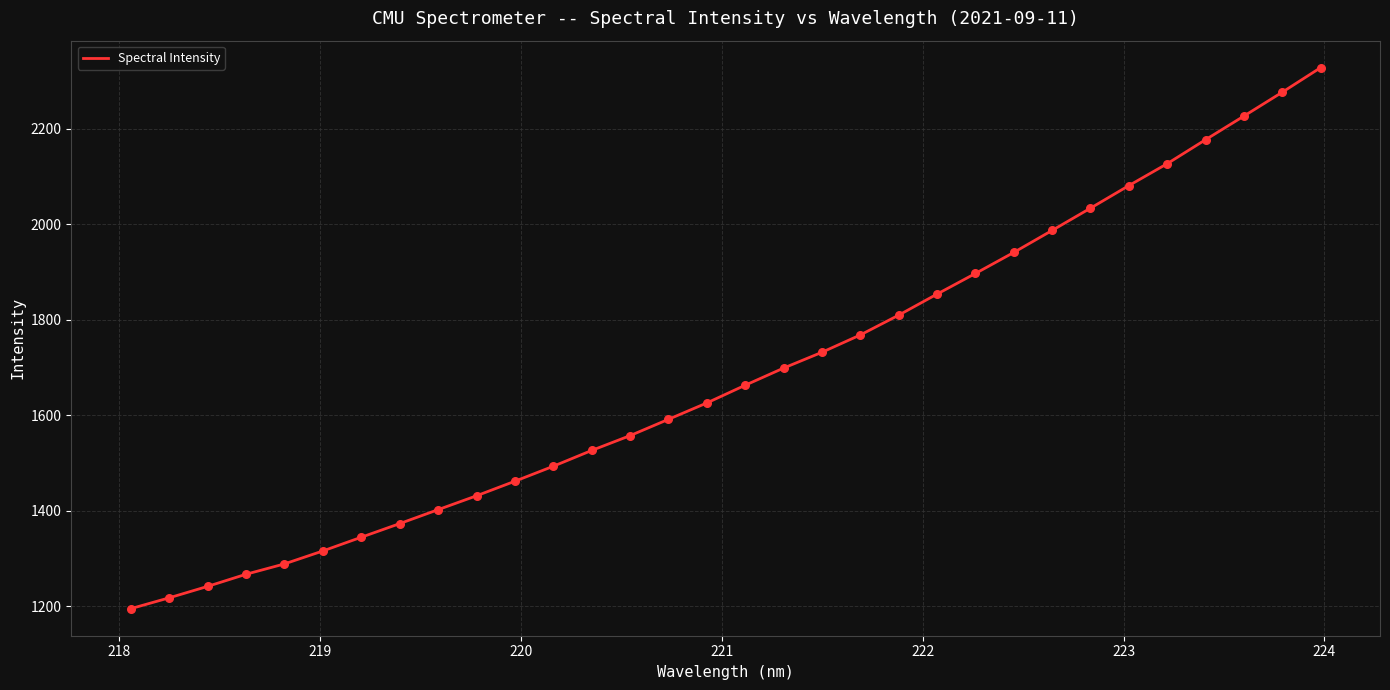

What is the smallest value displayed?

1194.5